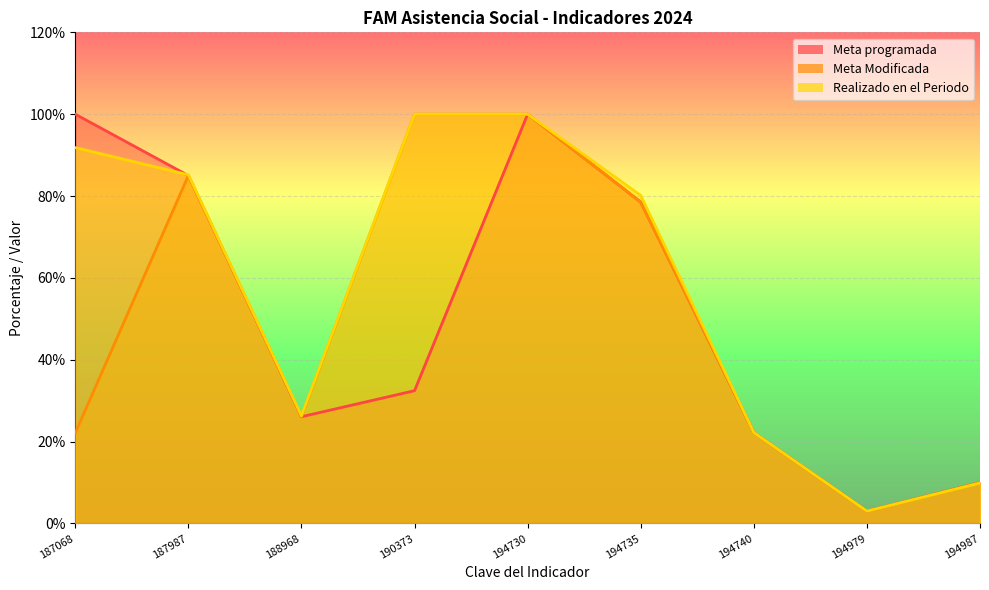

True or false: Realizado en el Periodo has a value of 3.0 at 194979.

True